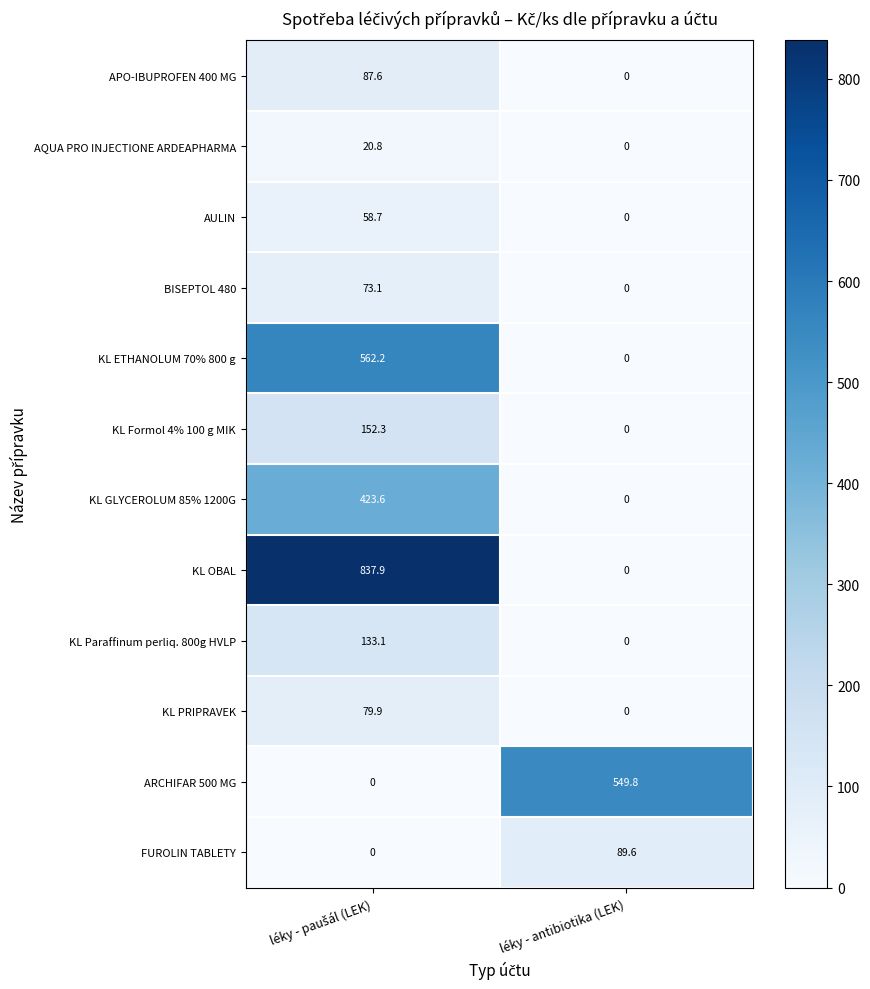

Is it true that APO-IBUPROFEN 400 MG equals 0.0 at léky - antibiotika (LEK)?

True